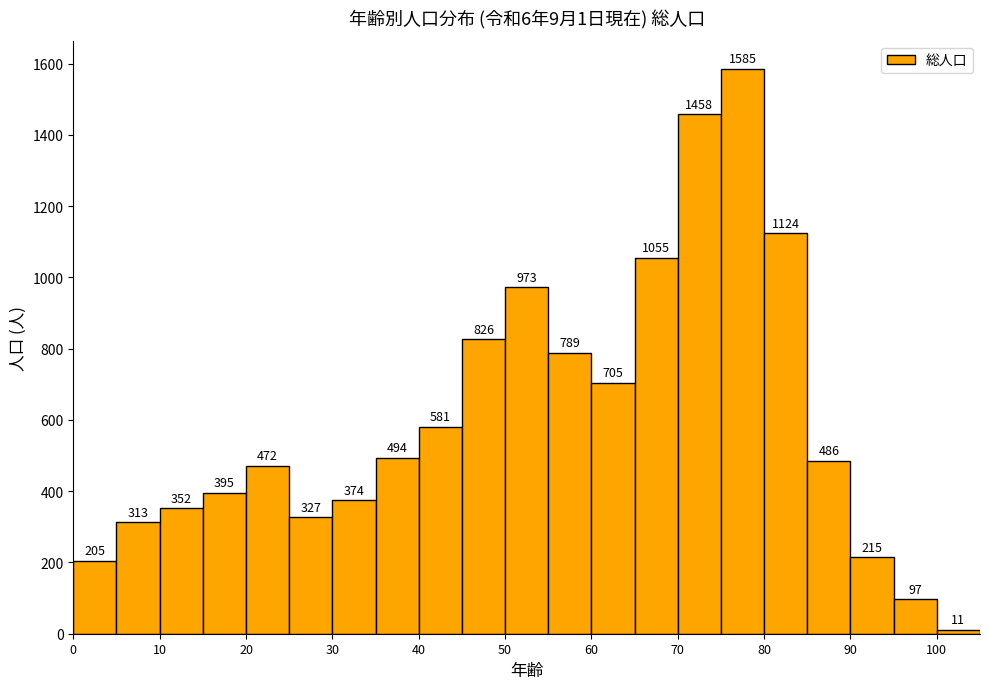

What is the height of the bar covering 85 to 90 on the x-axis?

486